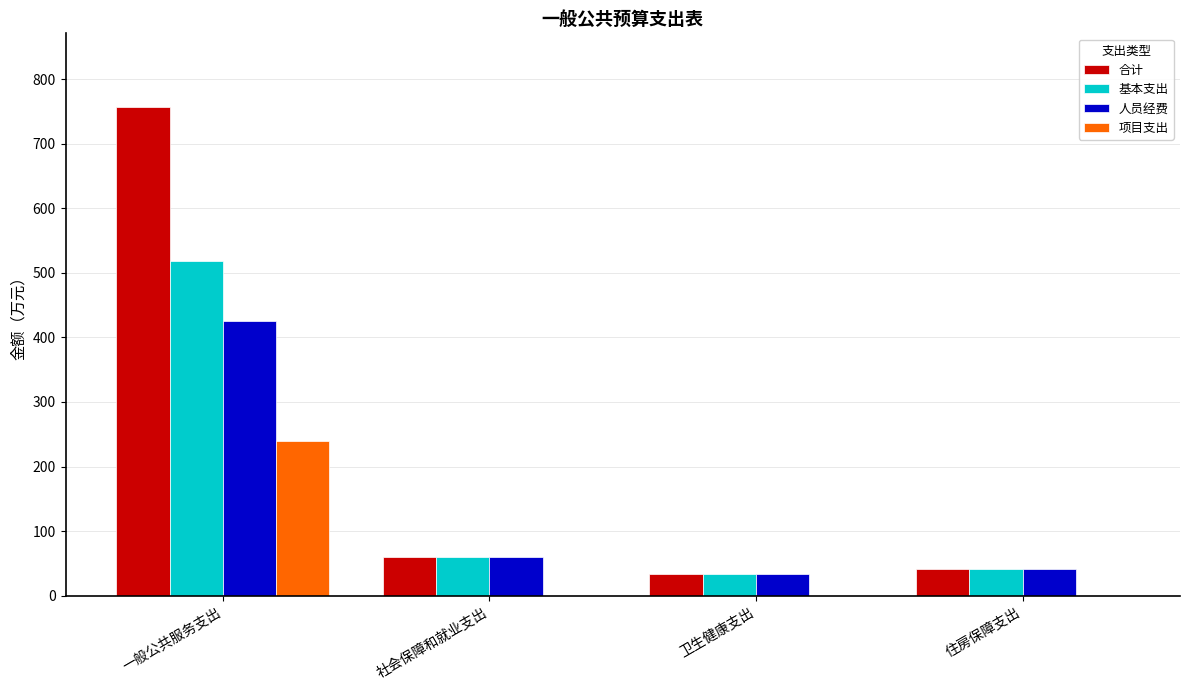

Is it true that 项目支出 equals 166.0 at 住房保障支出?

False